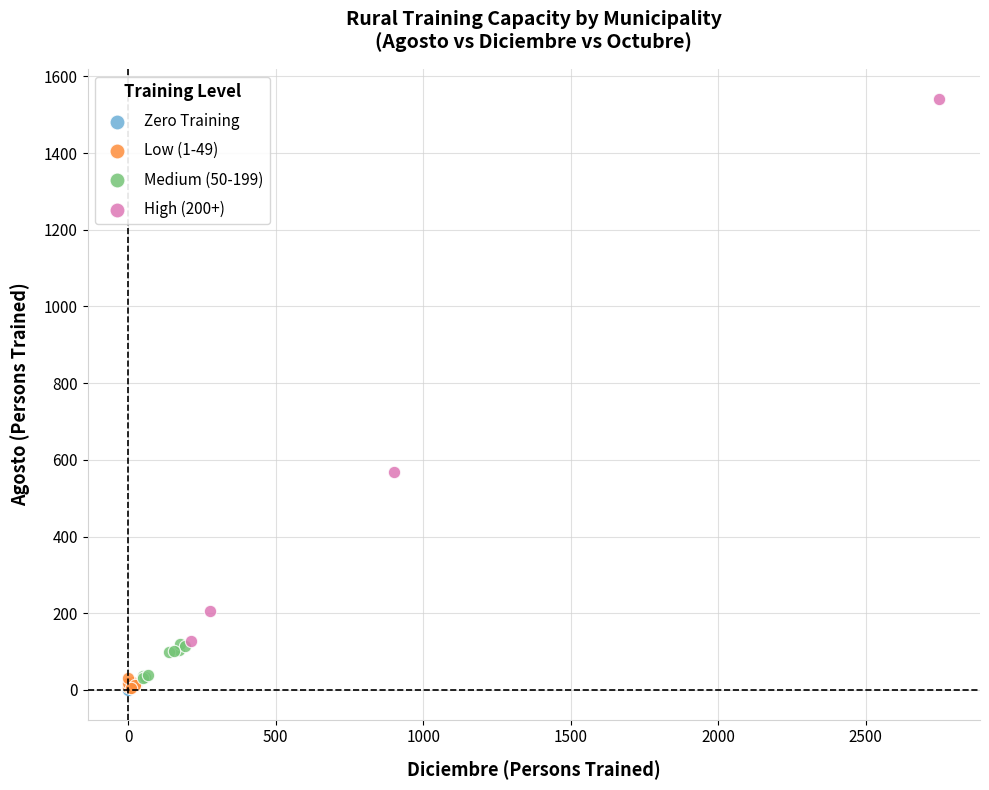

Which series contains the highest Y value?

High (200+)